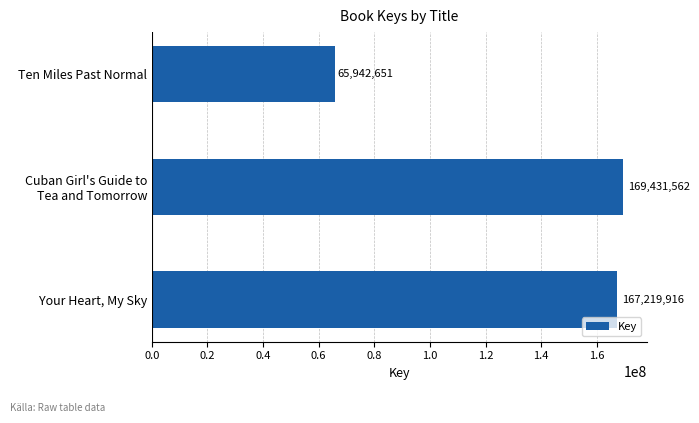

The chart shows a value of 65942651 at Ten Miles Past Normal. True or false?

True